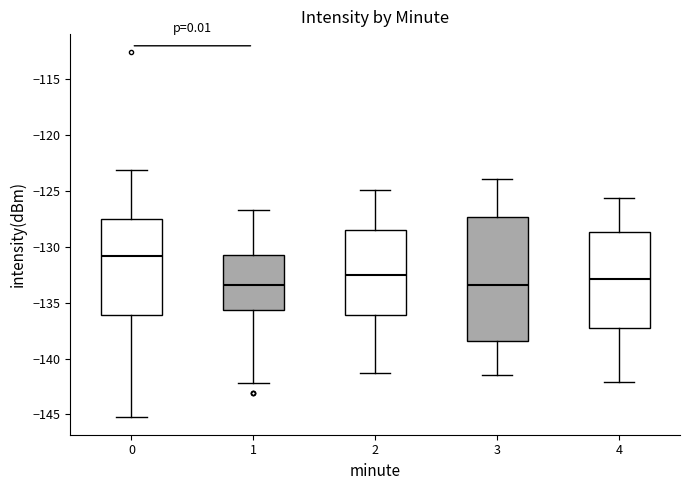

Reading left to right, read every box against the y-axis: the position of its median line, the range the box covers, and the ends of its whiskers. The values are not printed on the chart, so give them approximately, as read against the axis.

0: median -131.0, box -136.0 to -127.5, whiskers -145.0 to -123.0
1: median -133.5, box -135.5 to -130.5, whiskers -142.0 to -126.5
2: median -132.5, box -136.0 to -128.5, whiskers -141.5 to -125.0
3: median -133.5, box -138.5 to -127.5, whiskers -141.5 to -124.0
4: median -133.0, box -137.5 to -128.5, whiskers -142.0 to -125.5